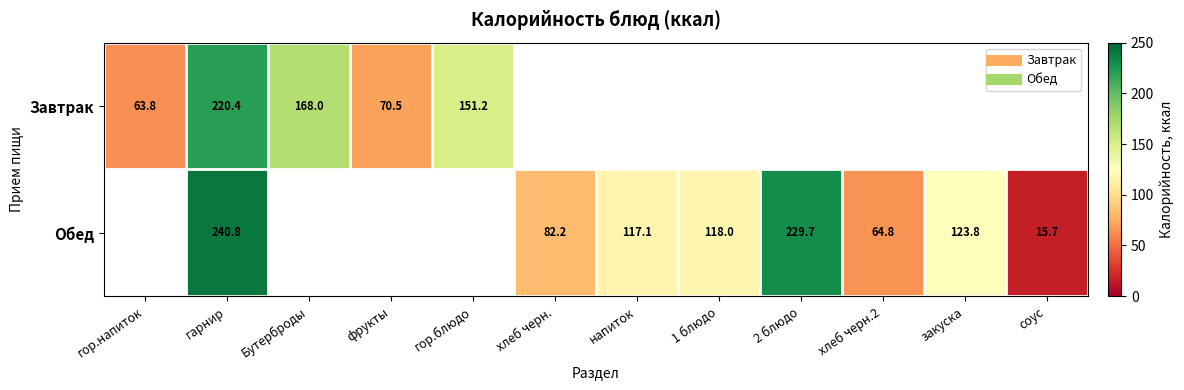

The Завтрак series shows 151.2 at гор.блюдо. True or false?

True